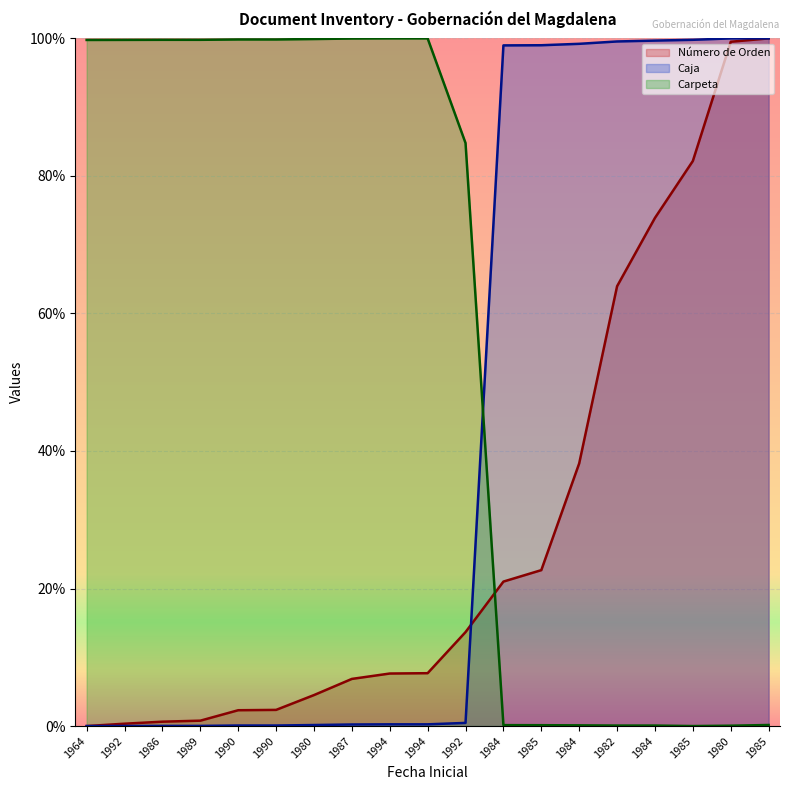

True or false: Número de Orden and Caja cross at least once.

True